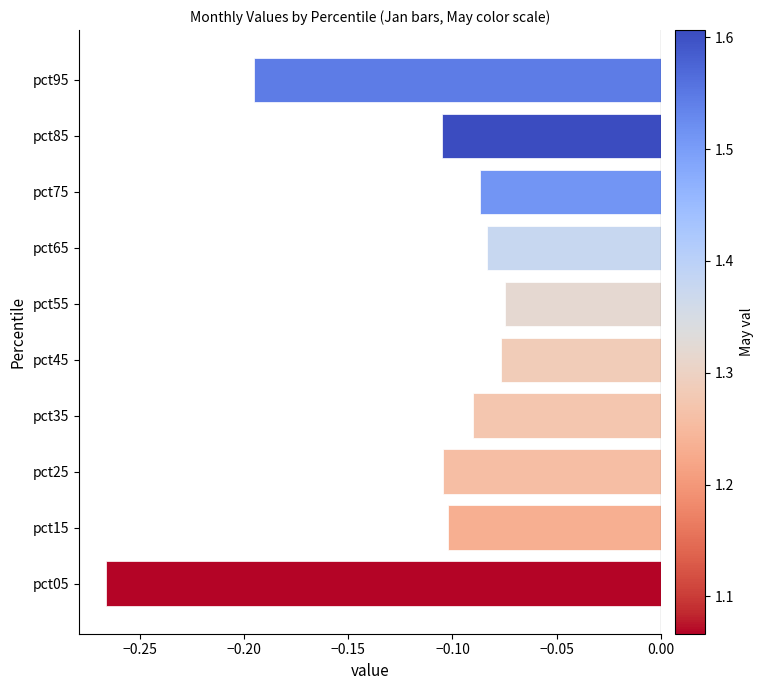

What is the change in value from pct05 to pct95?

+0.1